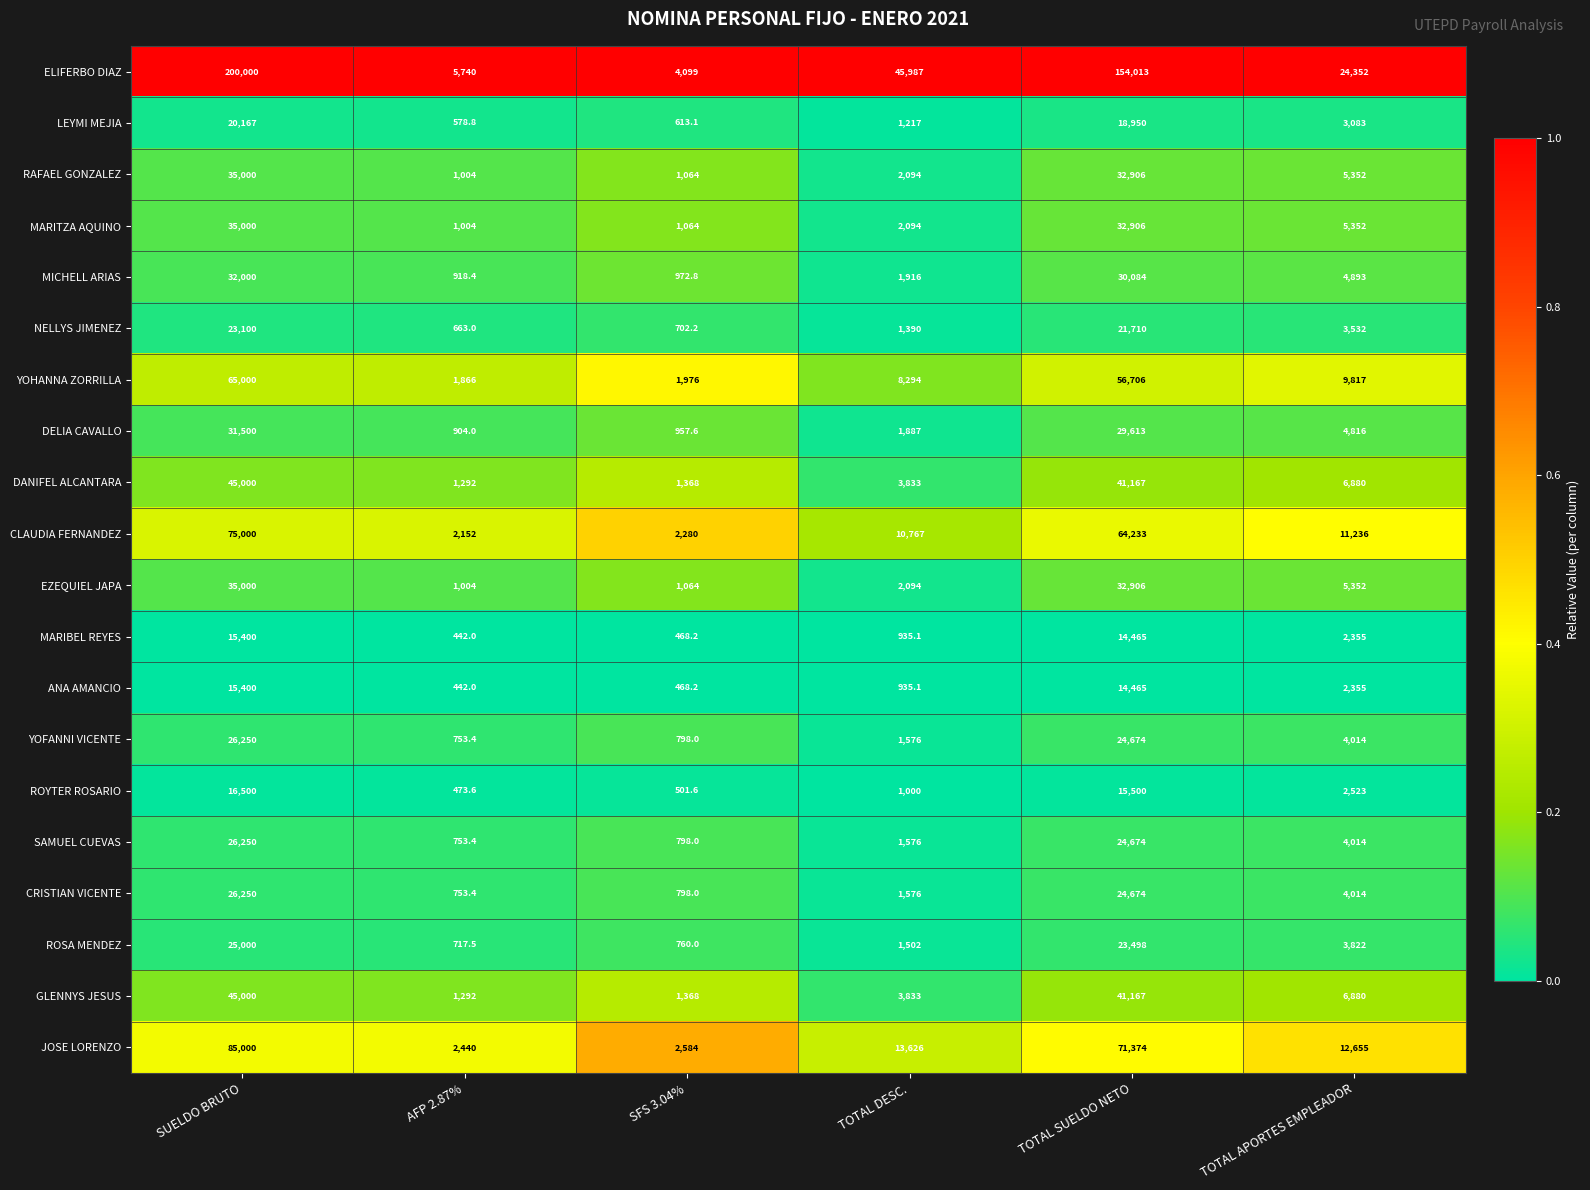

Rank the categories by DELIA CAVALLO value from highest to lowest.

SUELDO BRUTO, TOTAL SUELDO NETO, TOTAL APORTES EMPLEADOR, TOTAL DESC., SFS 3.04%, AFP 2.87%